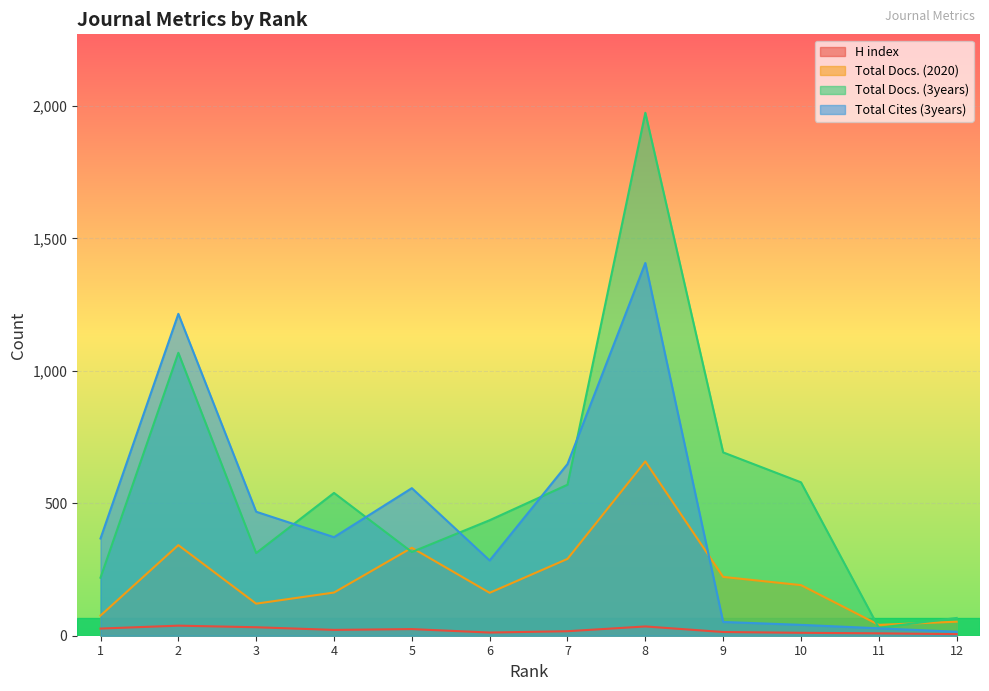

What is the value of the Total Docs. (3years) point at the 3rd from the left?

312